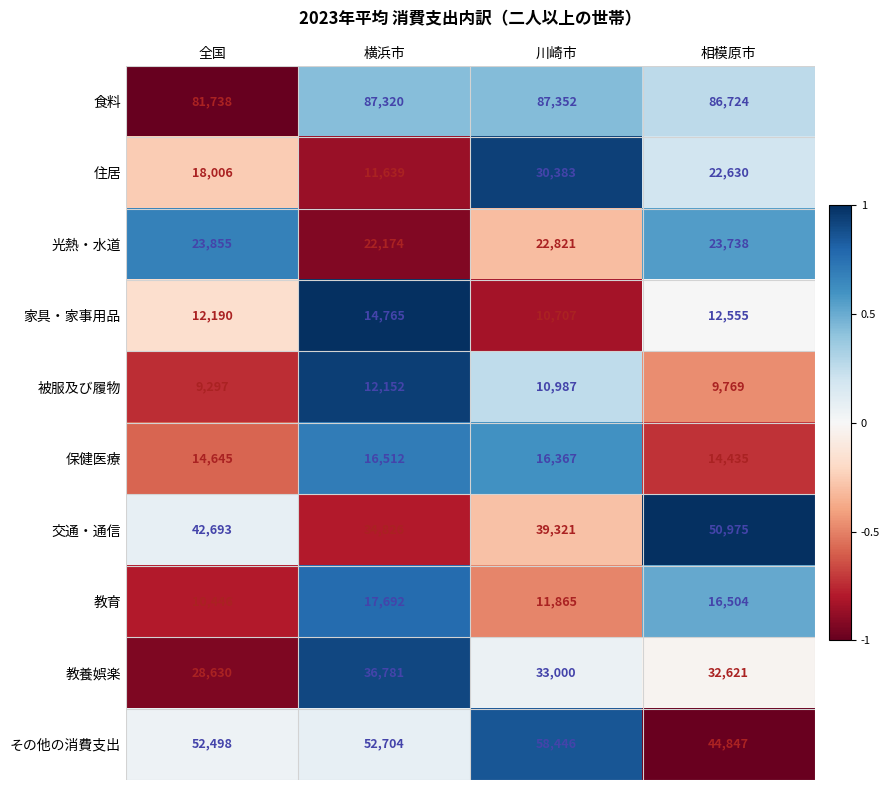

At how many categories does at least one series exceed 19043?

4